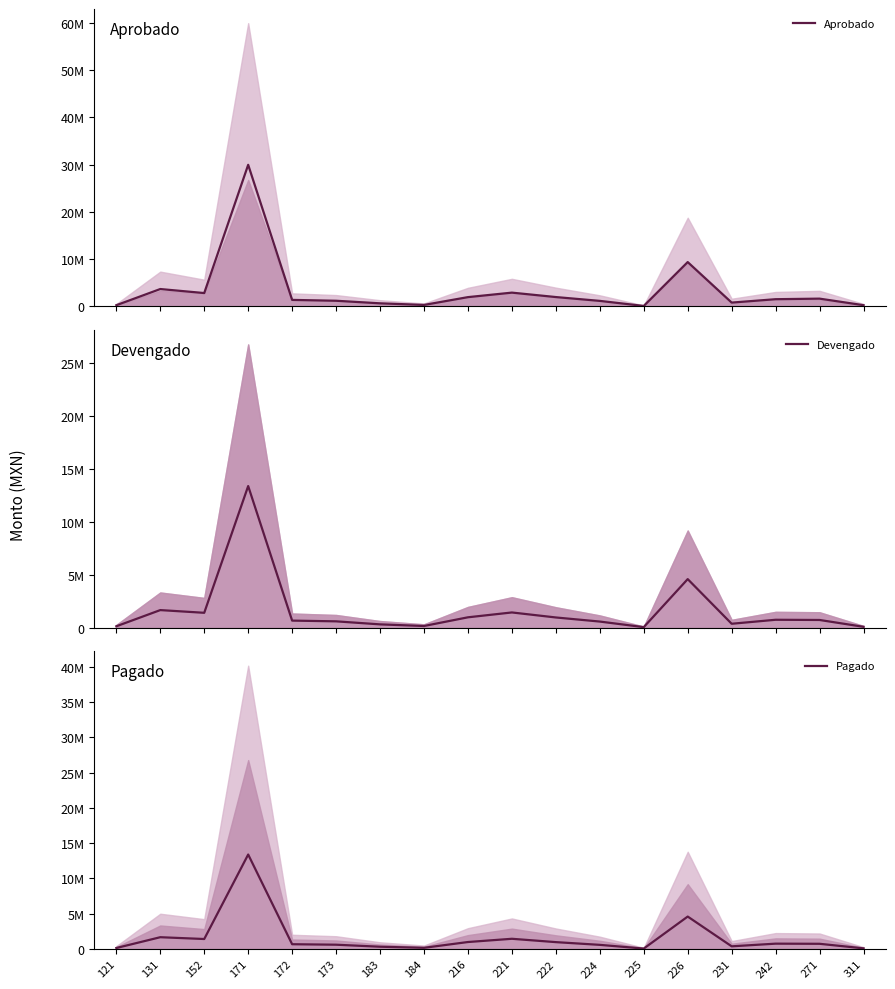

True or false: Pagado has a value of 2634978.2 at 131.

False